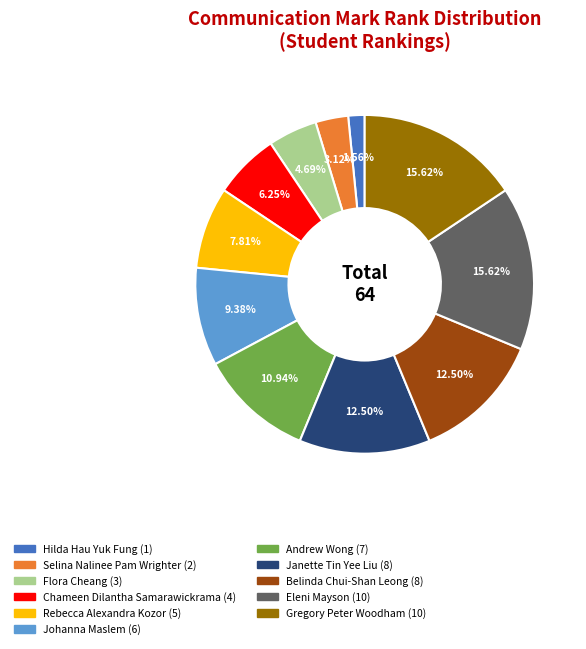

The Flora Cheang slice represents 5% of the pie. True or false?

True